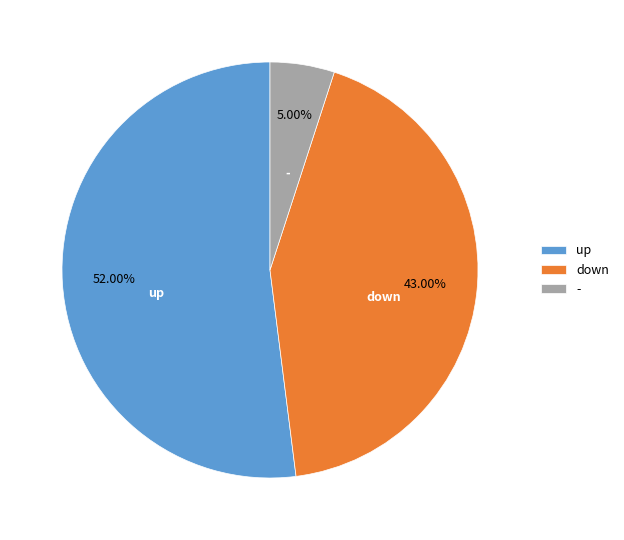

What percentage is the up slice, to the nearest percent?

52%